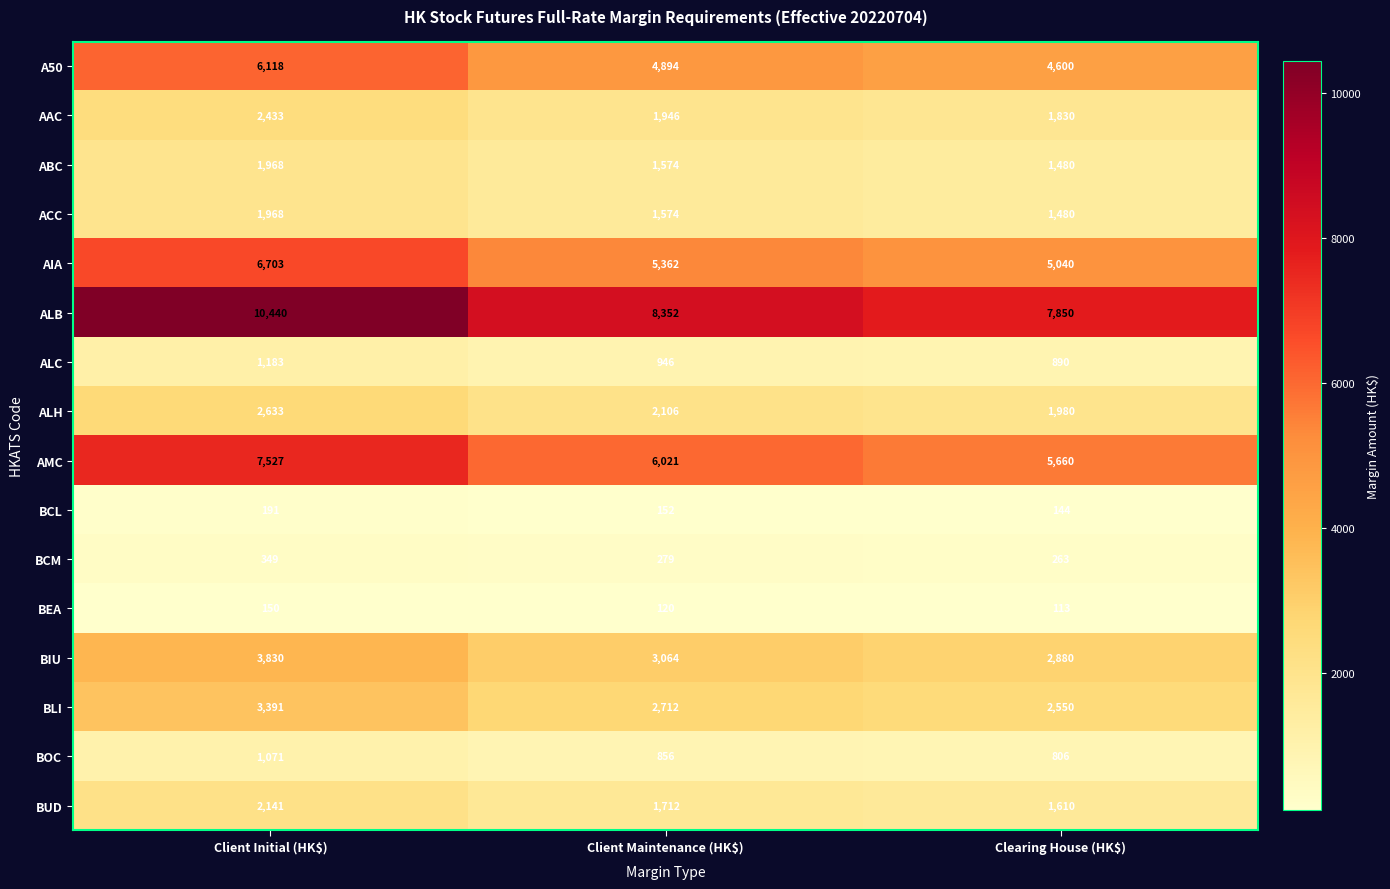

What is the approximate value of BIU at Clearing House (HK$)?

2880